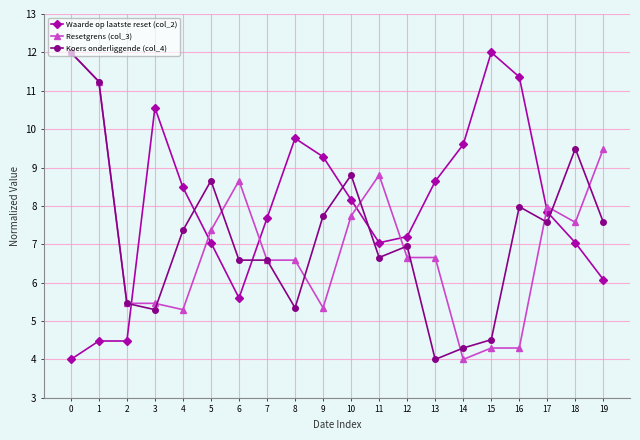

Is the value of Resetgrens (col_3) at 2 greater than the value of Koers onderliggende (col_4) at 15?

Yes